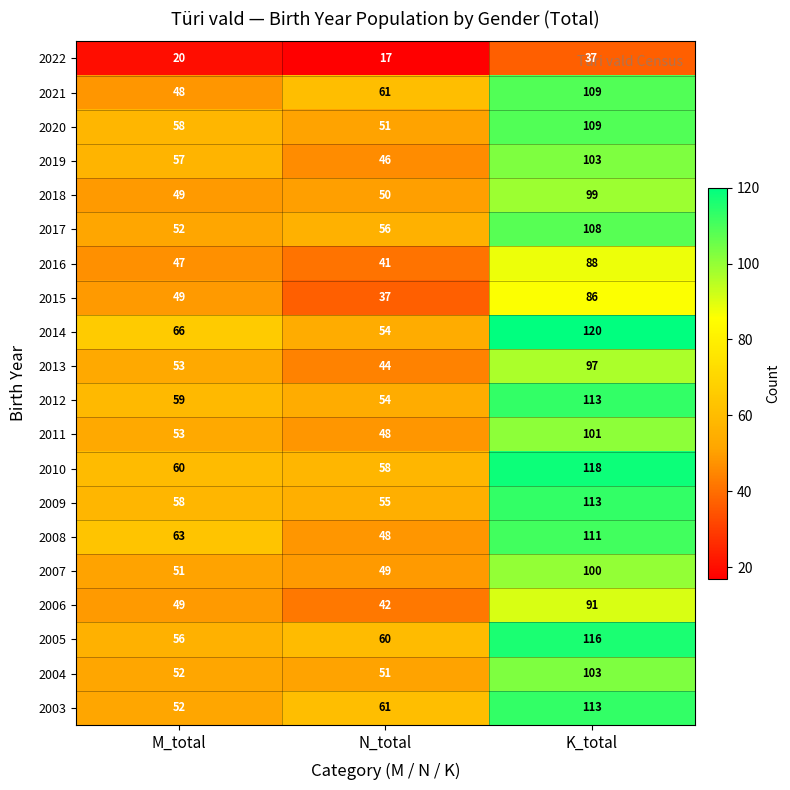

What is the average value of the 2022 series?

25